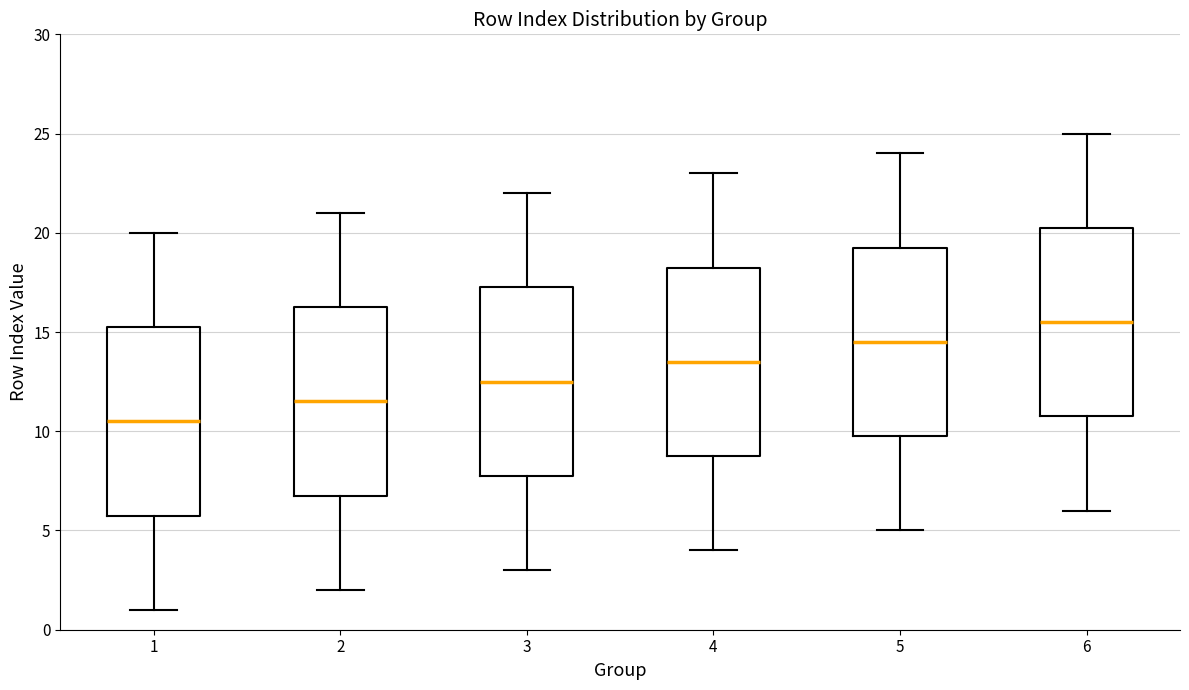

Which box's median line is the lowest?

1